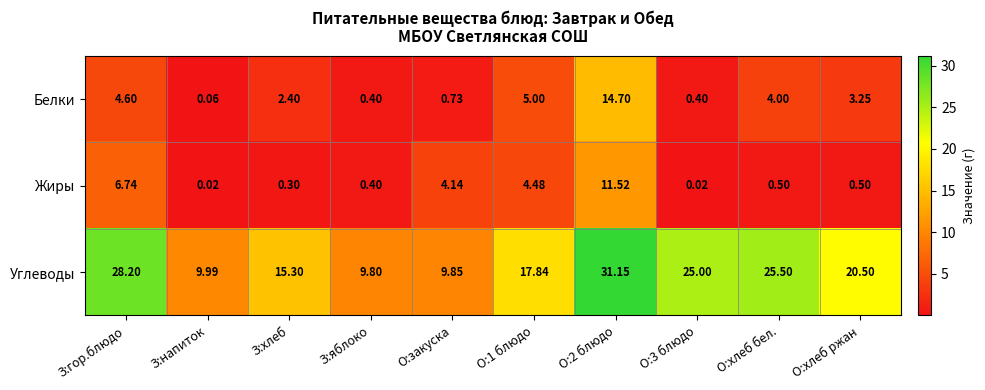

Which series has the largest total across all categories?

Углеводы